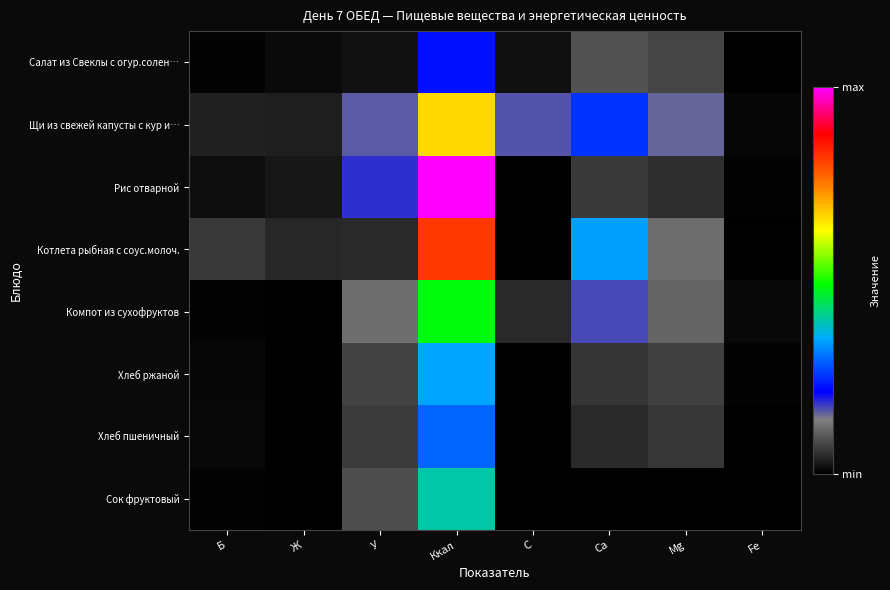

Which has a higher value, Б or С?

С